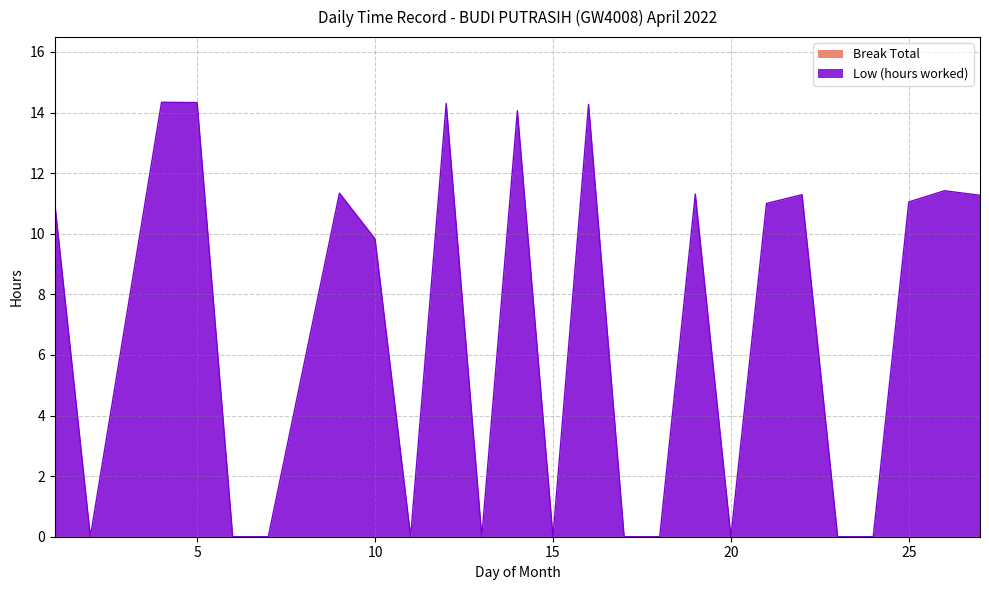

Where is the first local minimum?

2